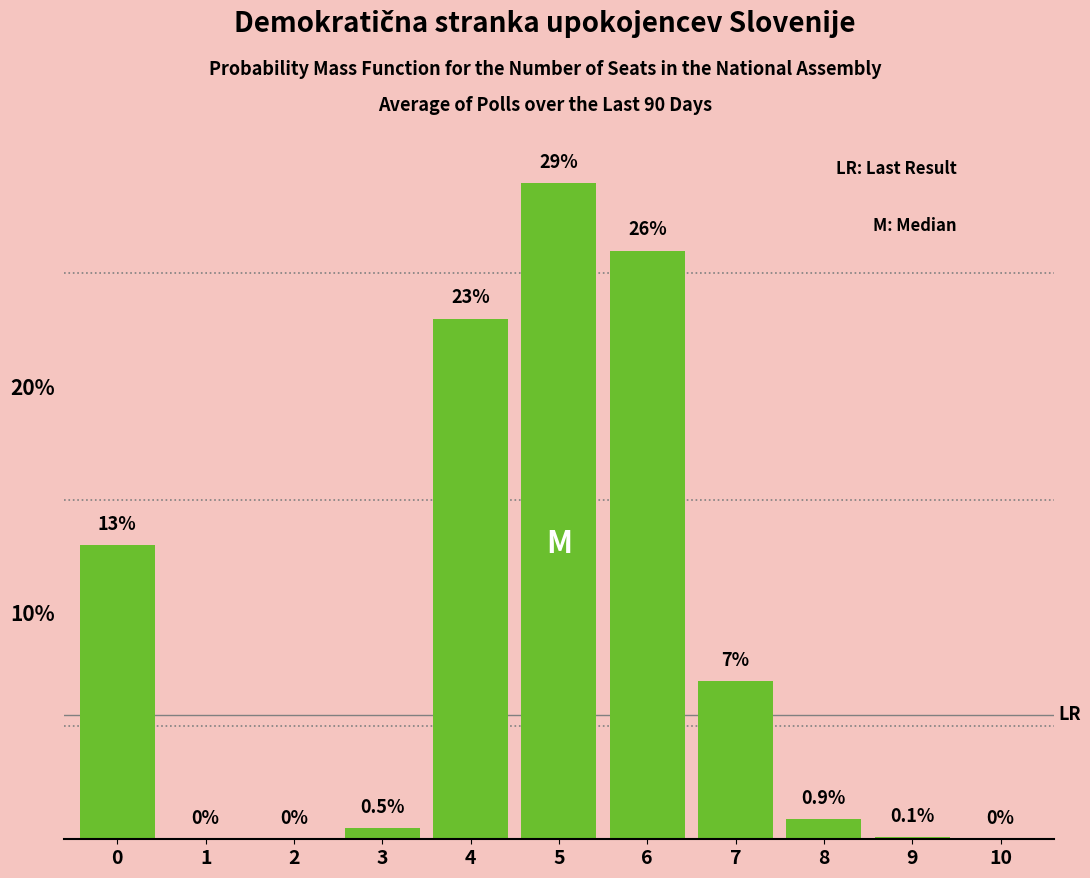

Reading left to right, list all the values displayed in this chart.

0=13.0	1=0.0	2=0.0	3=0.5	4=23.0	5=29.0	6=26.0	7=7.0	8=0.9	9=0.1	10=0.0